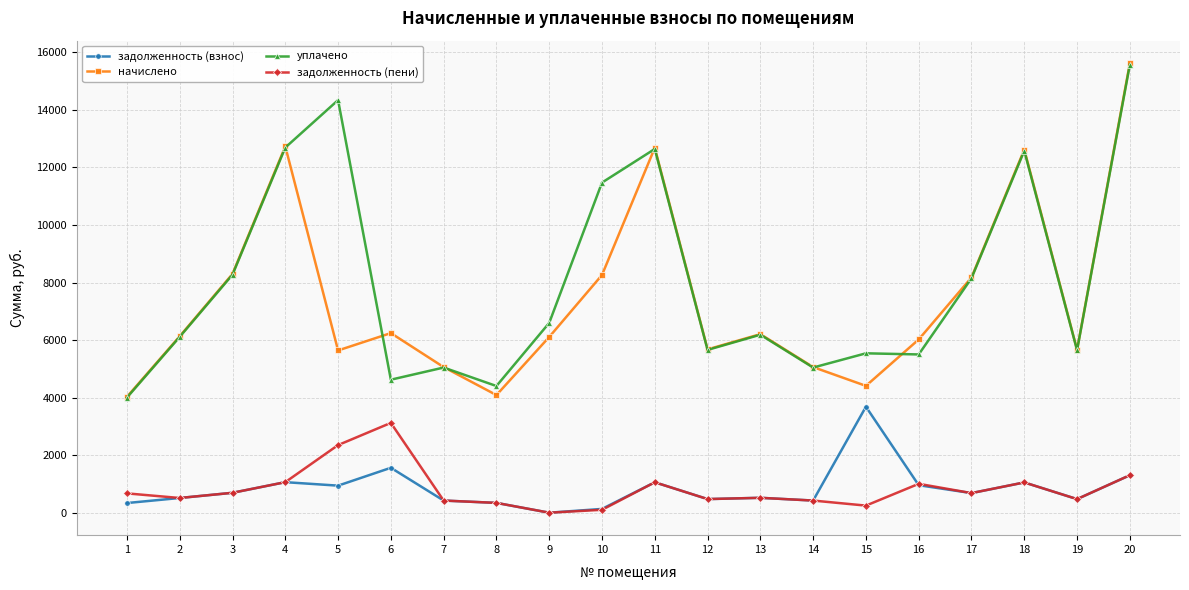

True or false: уплачено has more than 1 interior local peaks.

True